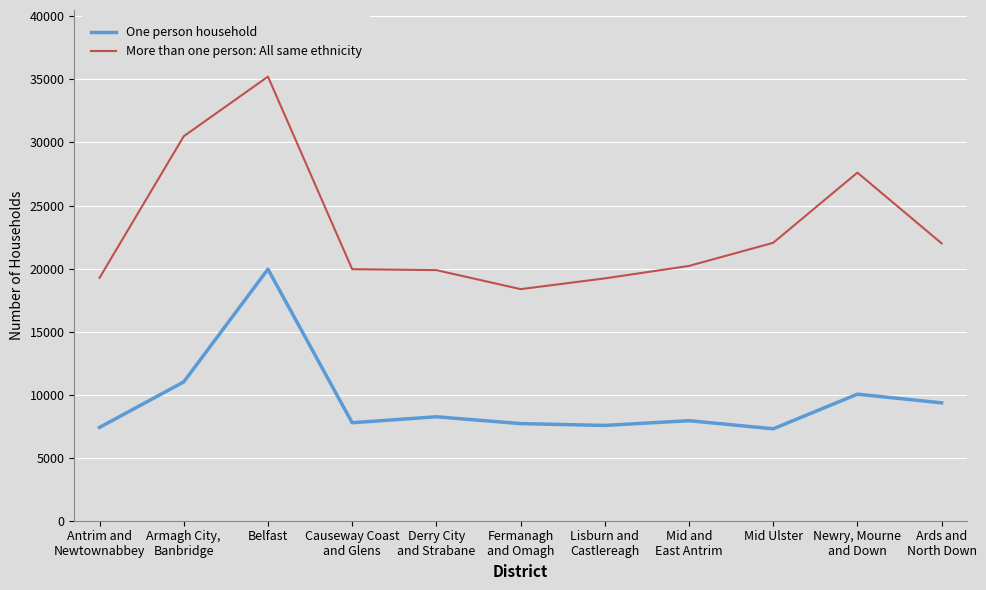

True or false: One person household and More than one person: All same ethnicity intersect in this chart.

False